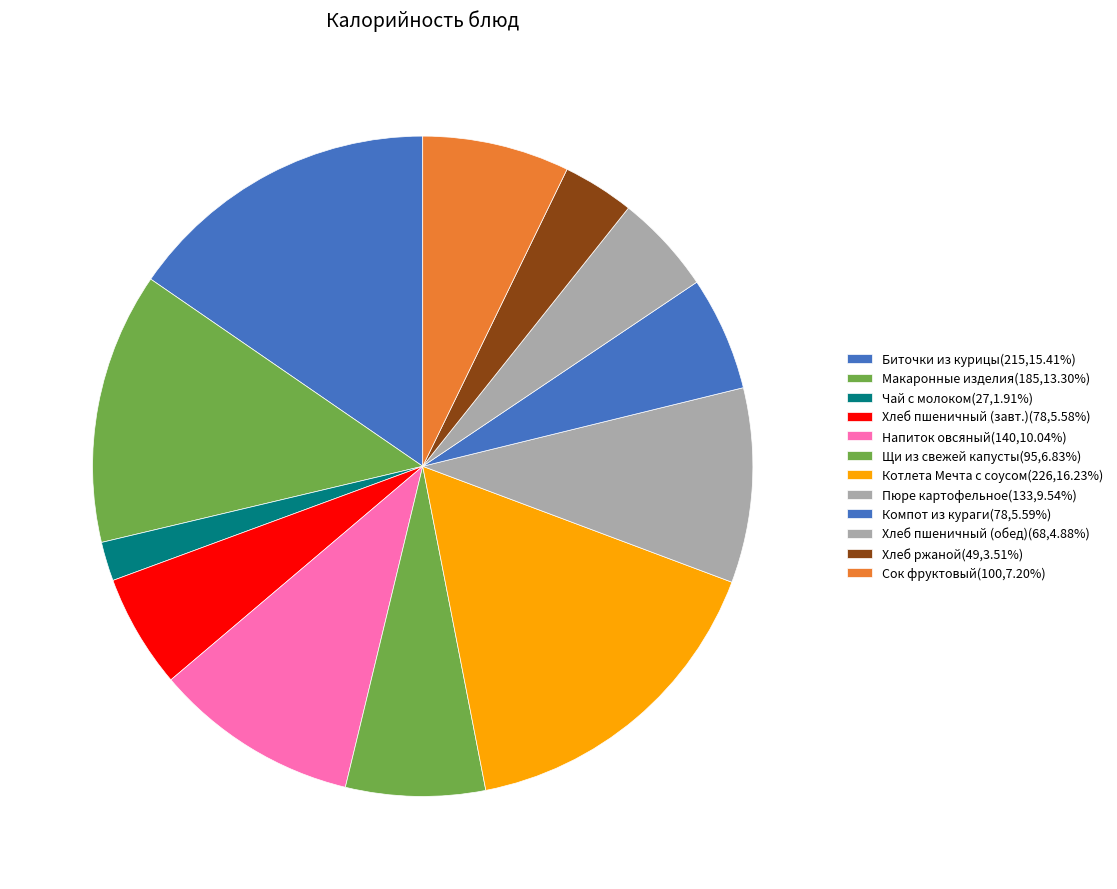

Is there a majority slice in this chart?

No